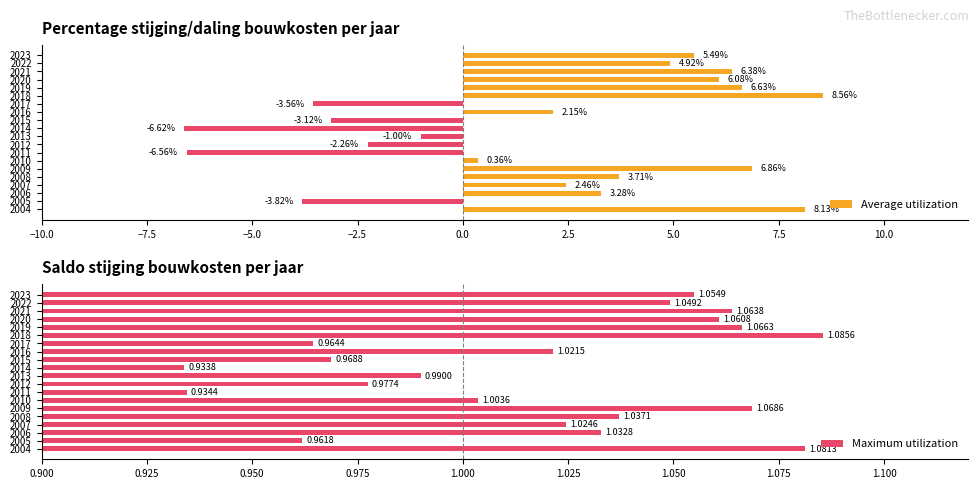

What is the sum of all Average utilization values?

38.1